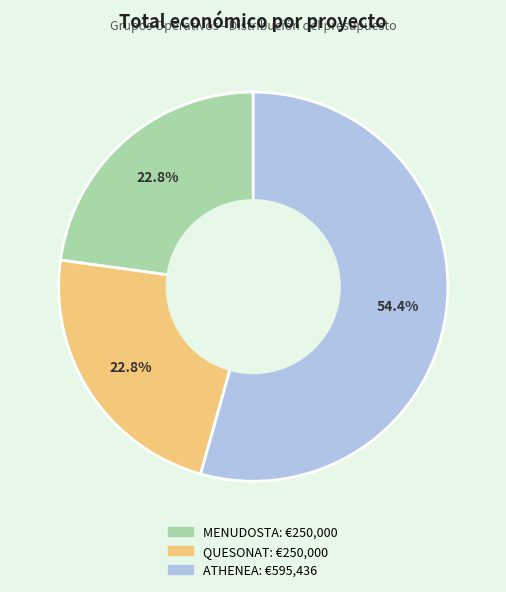

What portion of the pie excludes MENUDOSTA?

77.2%